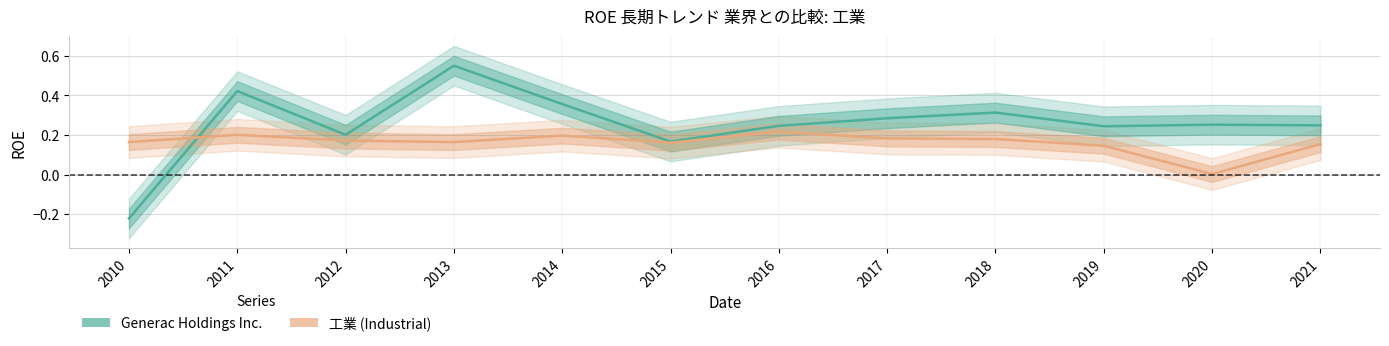

What is the value of the 工業 point at the 6th from the left?

0.2